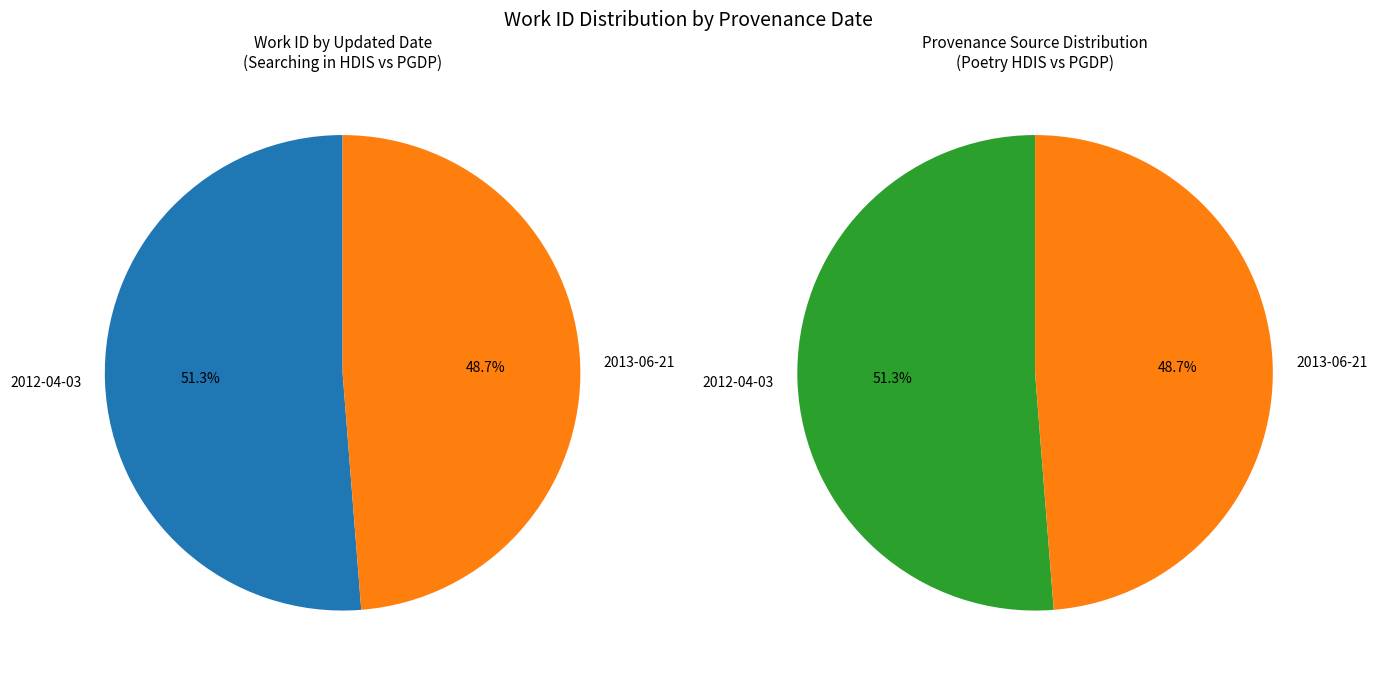

Approximately how many times larger is the value at 2012-04-03 compared to 2013-06-21?

1.1